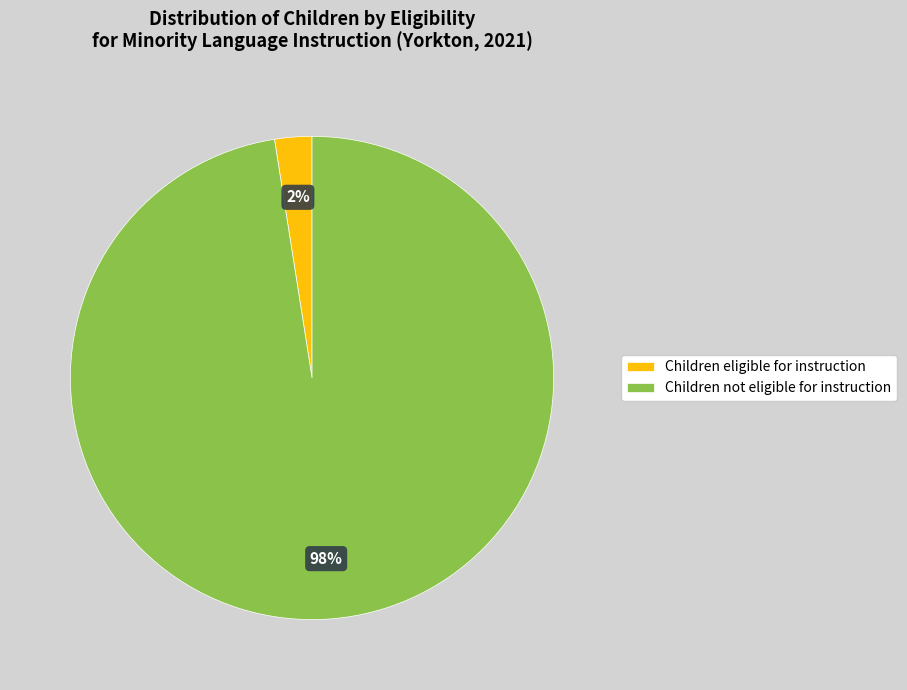

Which slice represents more than half of the pie?

Children not eligible for instruction